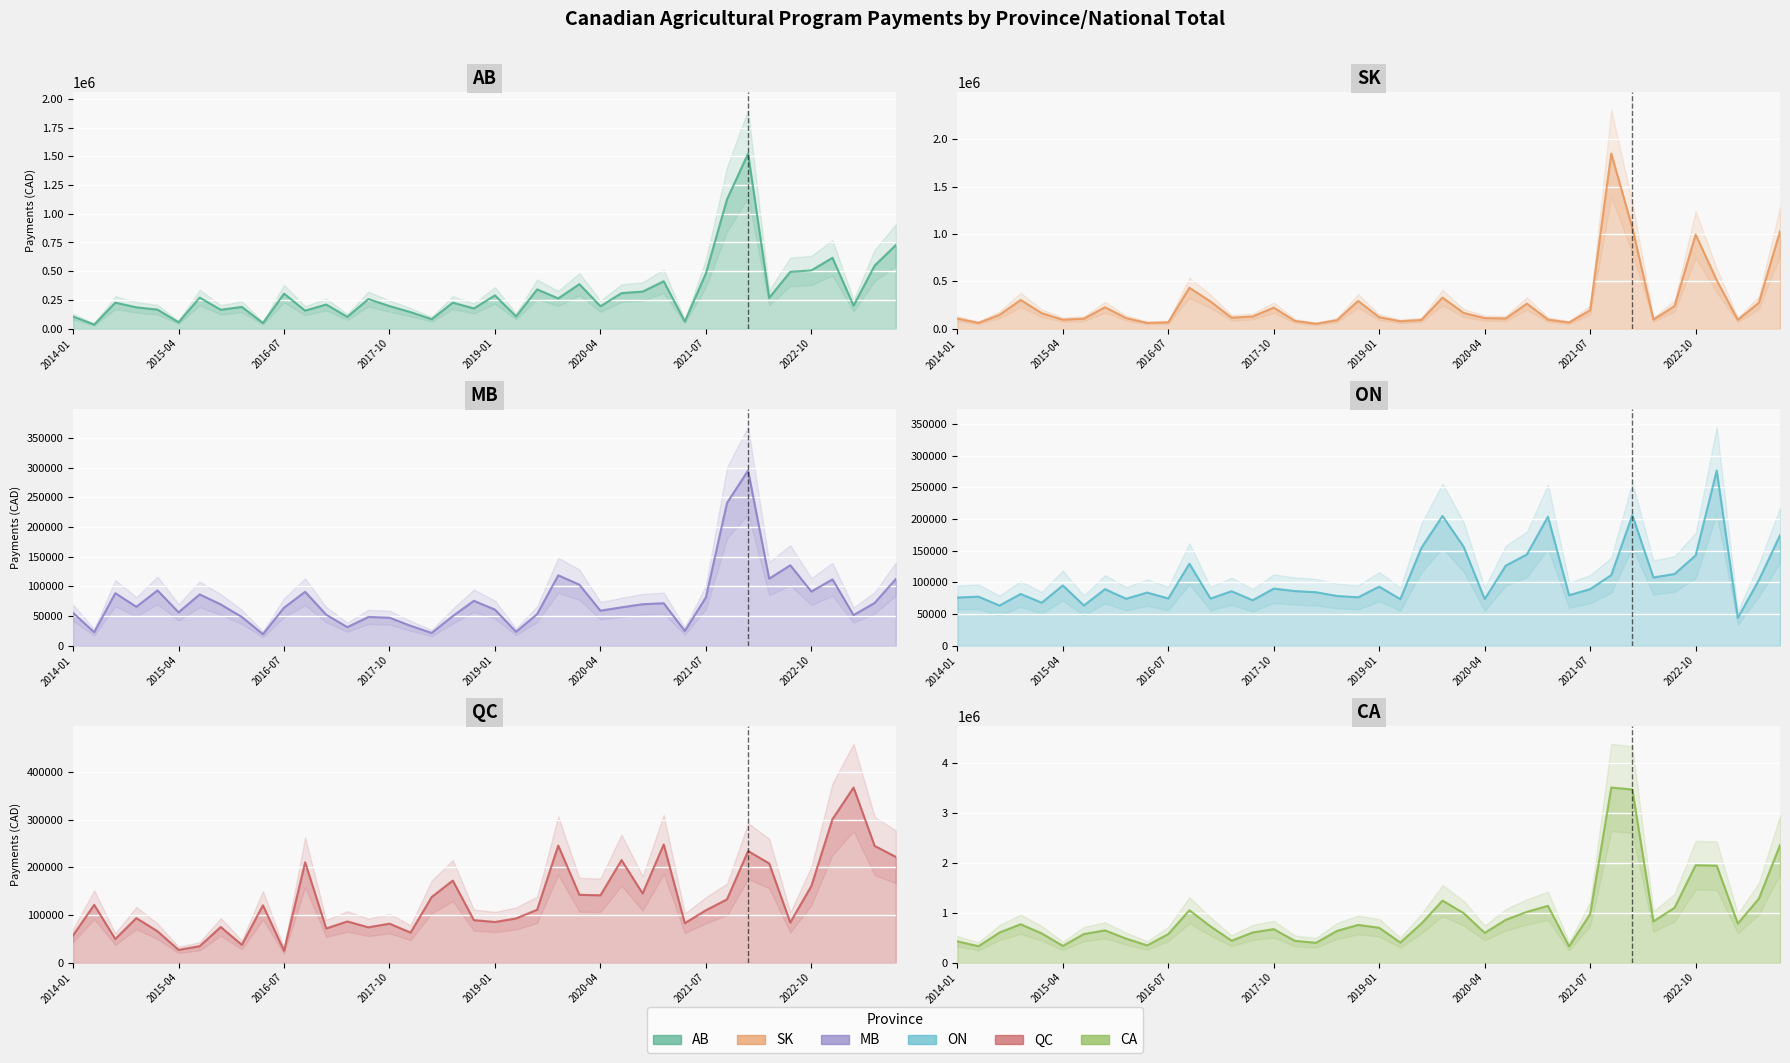

True or false: CA and SK cross at least once.

False